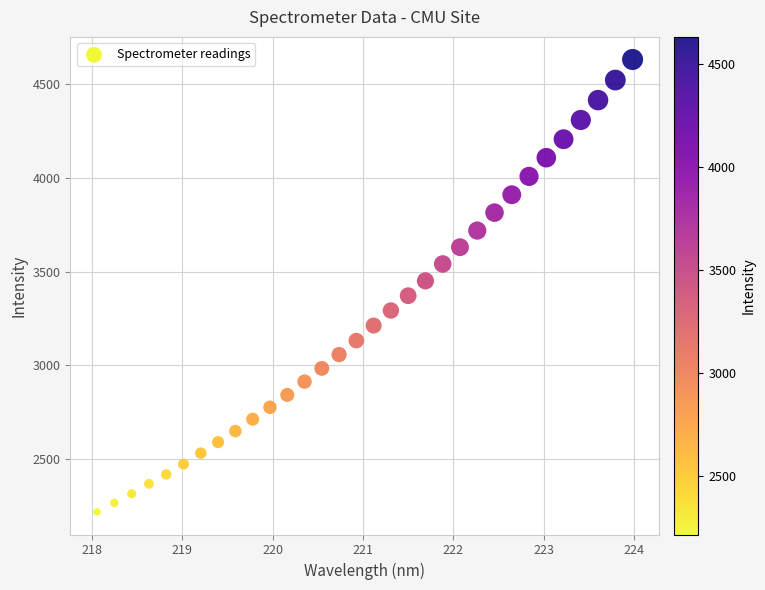

What is the range of X values (max minus min)?

5.9